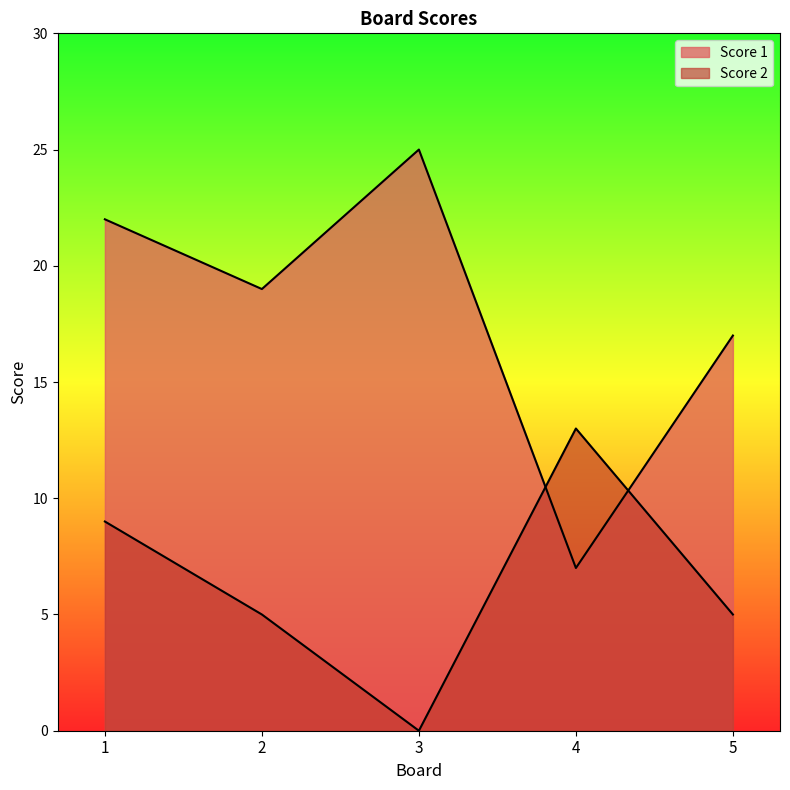

At which label does Score 2 reach its peak?

4